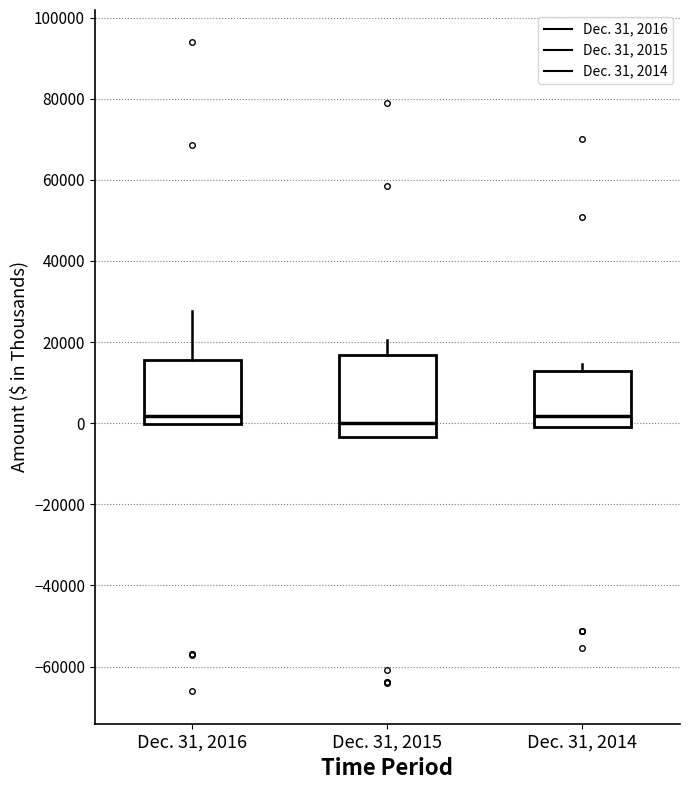

Reading left to right, transcribe this box plot: for each box, give where its median line is, the range the box spans, and where its two whiskers end, as read against the y-axis. The values are not printed on the chart, so give them approximately, as read against the axis.

Dec. 31, 2016: median 2000, box 0 to 16000, whiskers 0 to 28000
Dec. 31, 2015: median 0, box -4000 to 16000, whiskers -4000 to 20000
Dec. 31, 2014: median 2000, box 0 to 12000, whiskers 0 to 14000